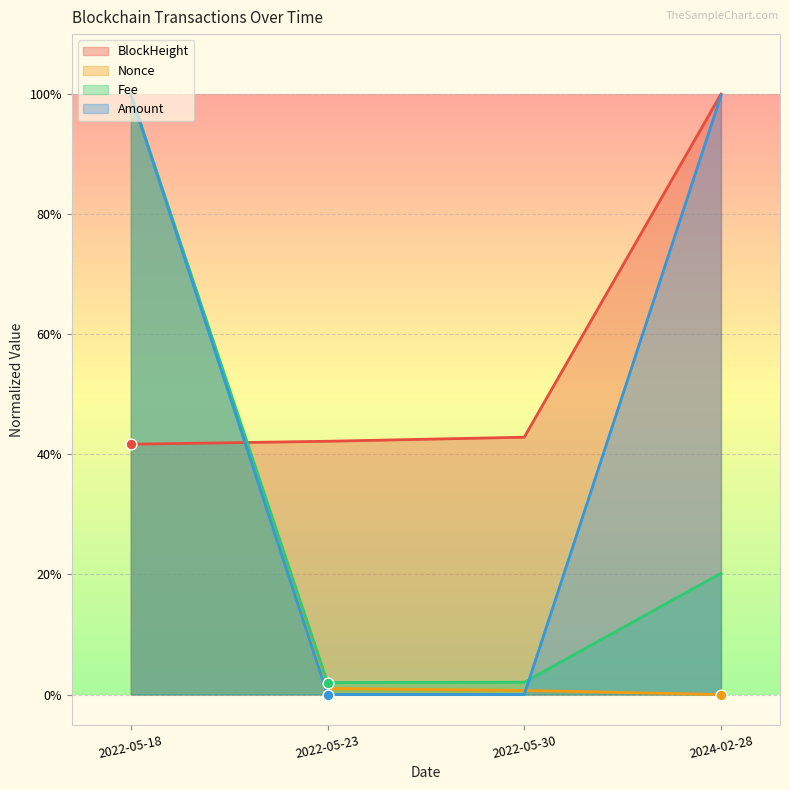

Which series has the widest spread of Y values?

Nonce